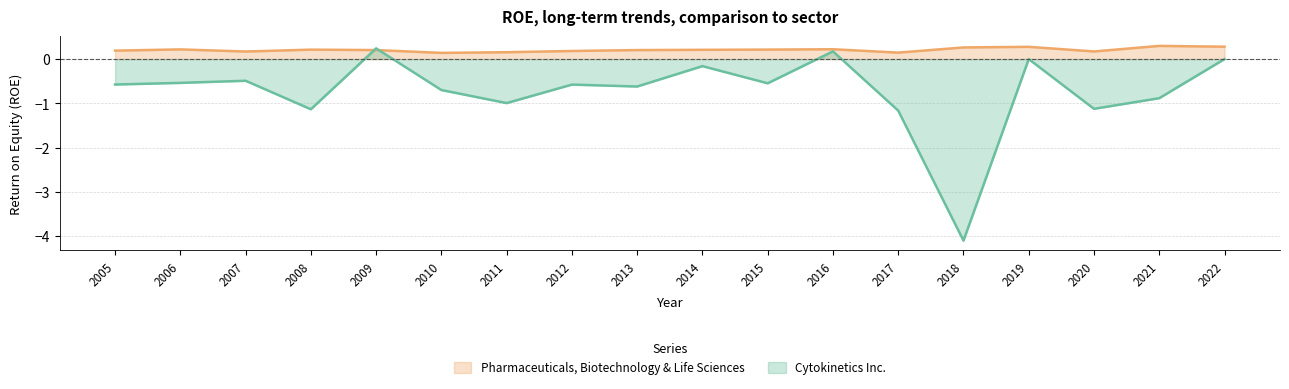

How many values in the Cytokinetics Inc. series are below 0?

14